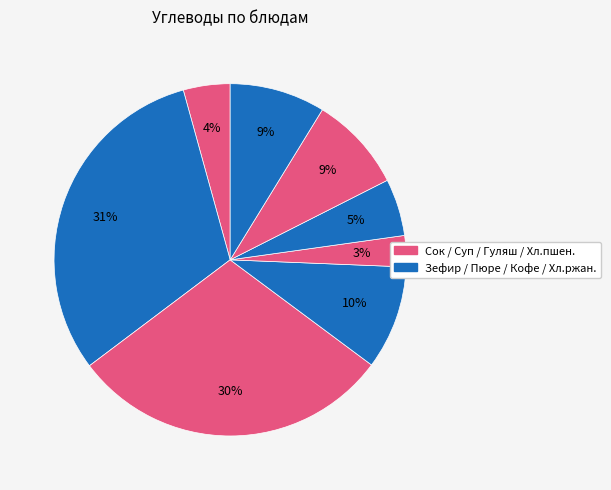

How many segments does this pie chart have?

8